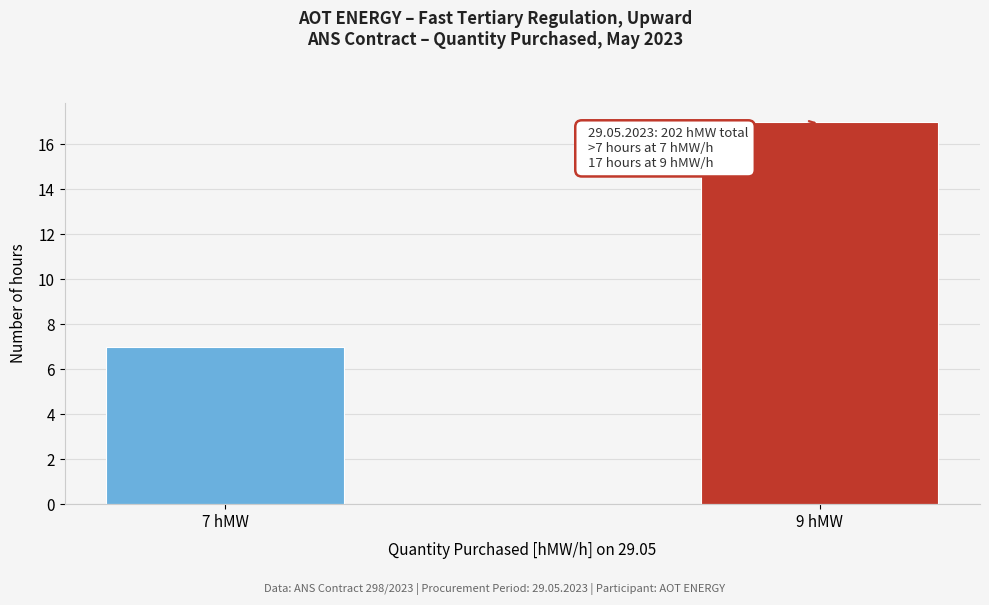

Reading left to right, transcribe all the data shown in this chart.

7 hMW=7	9 hMW=17